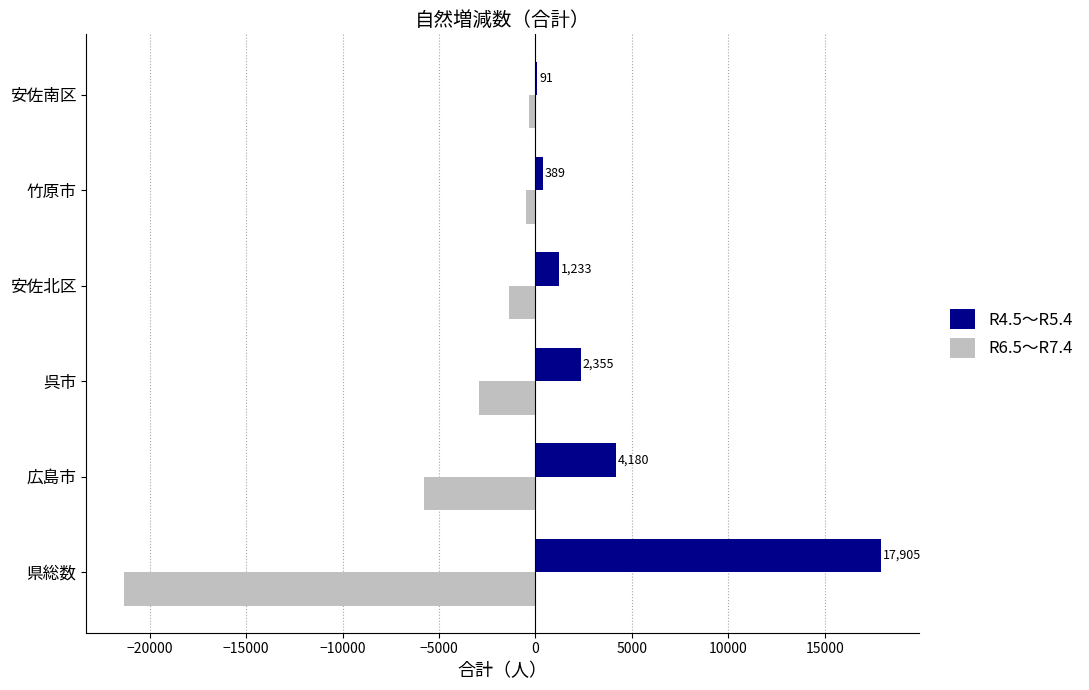

Which series changed the most between 県総数 and 安佐北区?

R6.5～R7.4